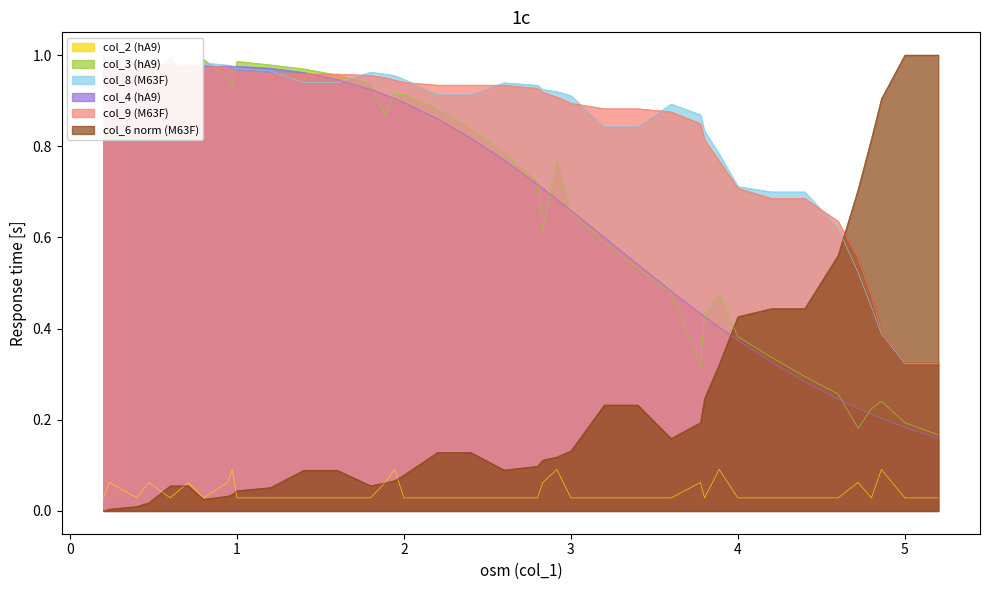

Rank the series at 0.708 from highest to lowest value.

col_9 (M63F), col_4 (hA9), col_8 (M63F), col_3 (hA9), col_2 (hA9), col_6 (M63F)